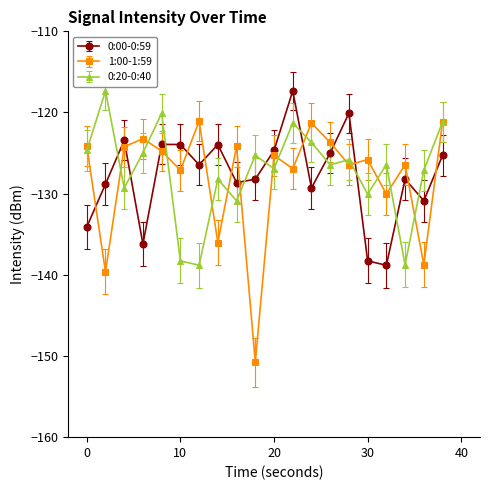

What is the highest value of the 0:20-0:40 series?

-117.3